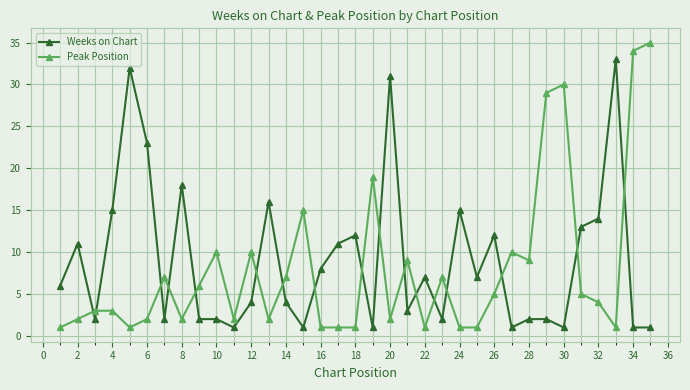

After their last crossing, which series has the higher values: Peak Position or Weeks on Chart?

Peak Position